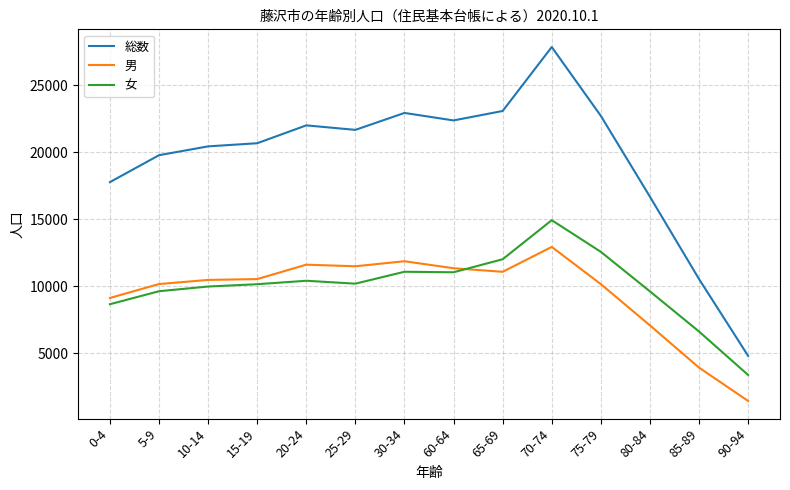

Which series has the largest range (max minus min)?

総数